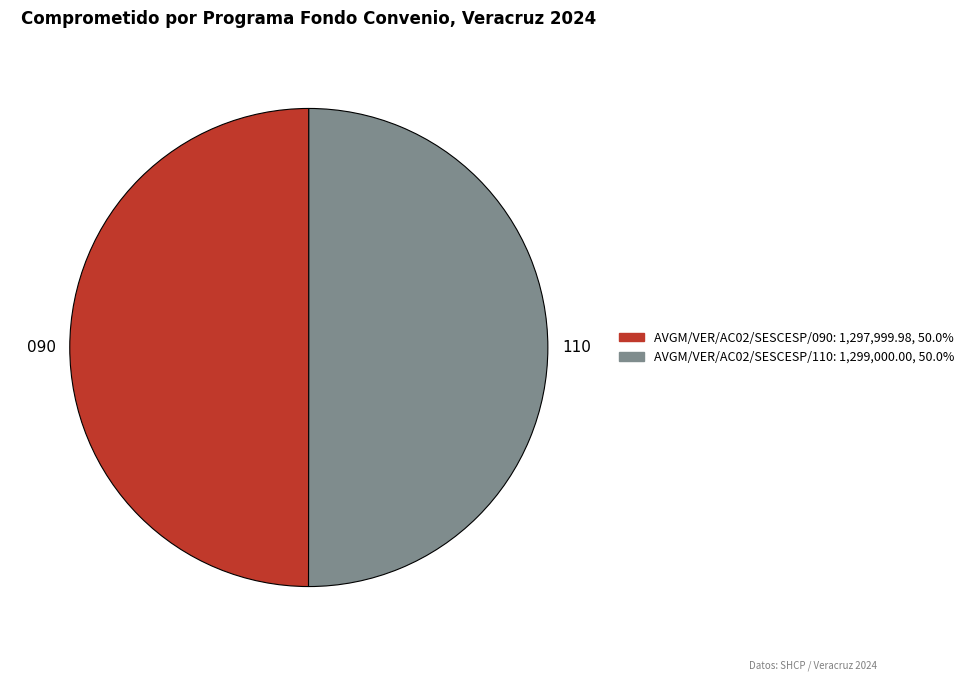

Combined, do AVGM/VER/AC02/SESCESP/110 and AVGM/VER/AC02/SESCESP/090 account for over 50%?

Yes